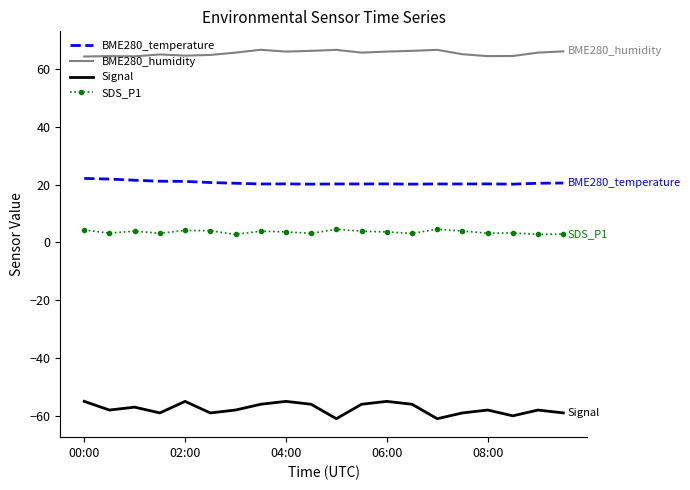

True or false: Signal and BME280_temperature cross at least once.

False